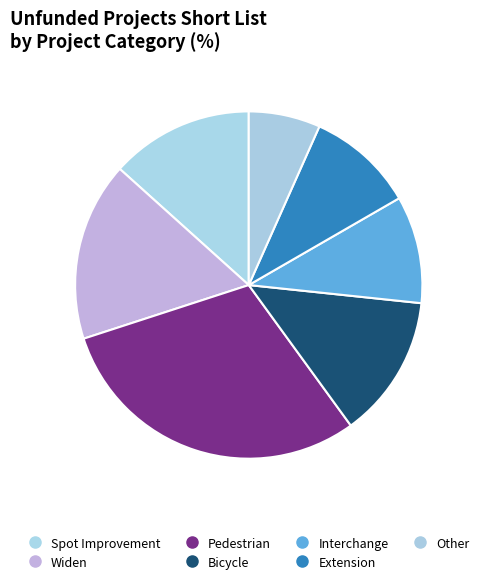

What portion of the pie excludes Interchange?

90.0%